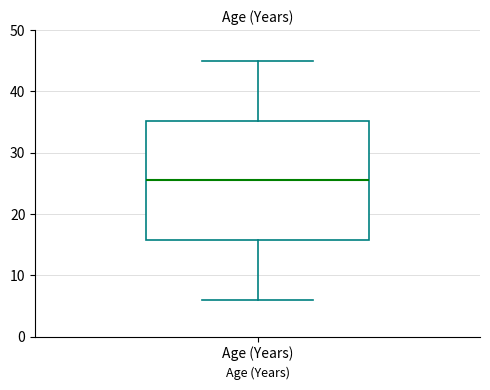

Read this box plot against the y-axis: the position of the median line, the range covered by the box, and the ends of both whiskers. The values are not printed on the chart, so give them approximately, as read against the axis.

median 26, box 16 to 35, whiskers 6 to 45